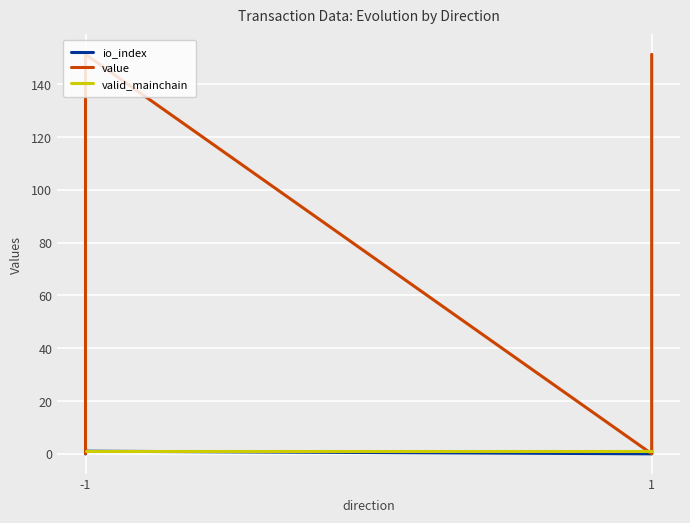

What is the minimum value for valid_mainchain?

1.0